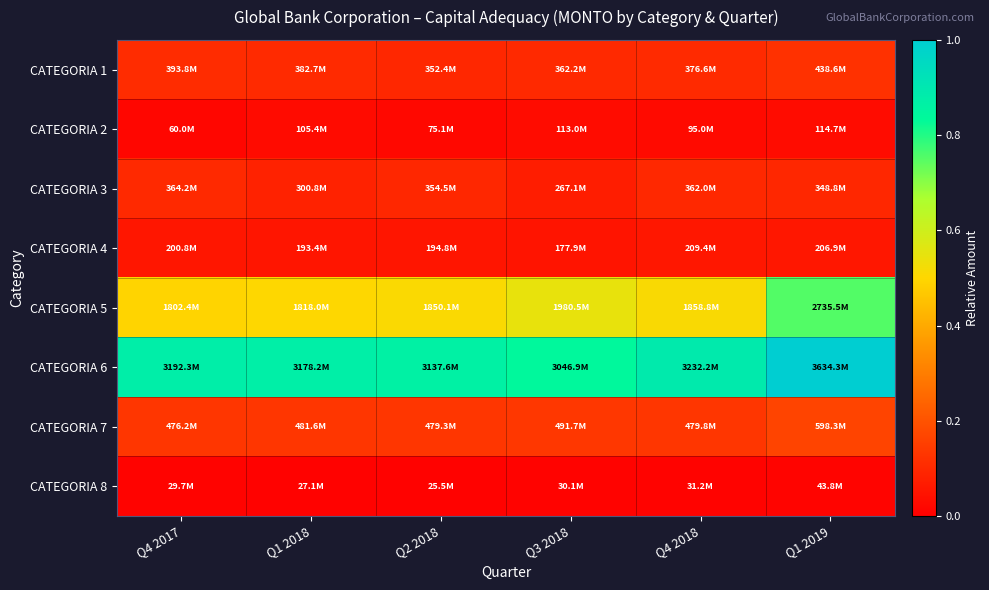

Which has a higher value, Q1 2019 or Q1 2018?

Q1 2019